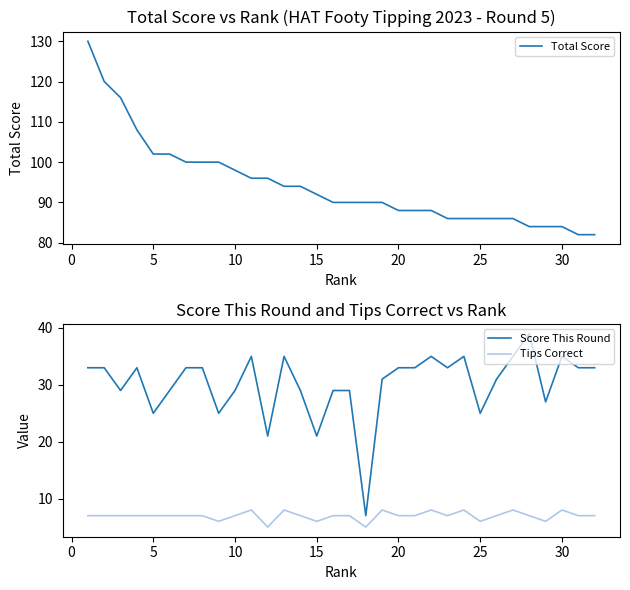

True or false: Tips Correct and Score This Round intersect in this chart.

False